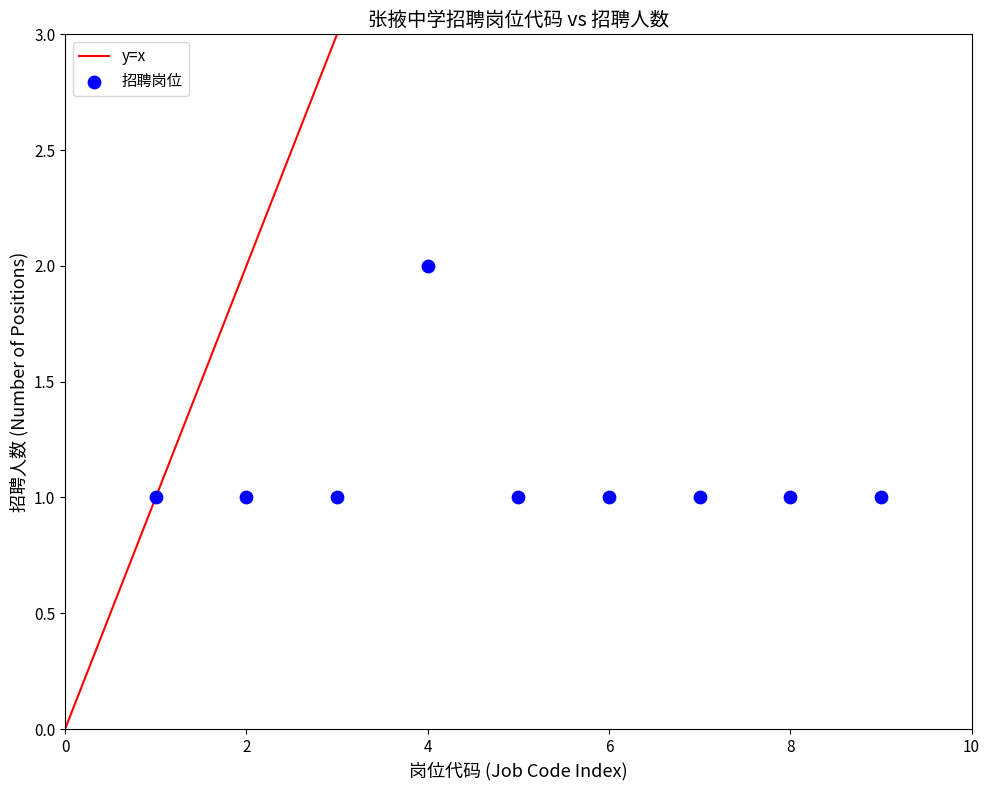

List the coordinates of all points as (Y, X) pairs, reading left to right.

(1, 1)  (1, 2)  (1, 3)  (2, 4)  (1, 5)  (1, 6)  (1, 7)  (1, 8)  (1, 9)